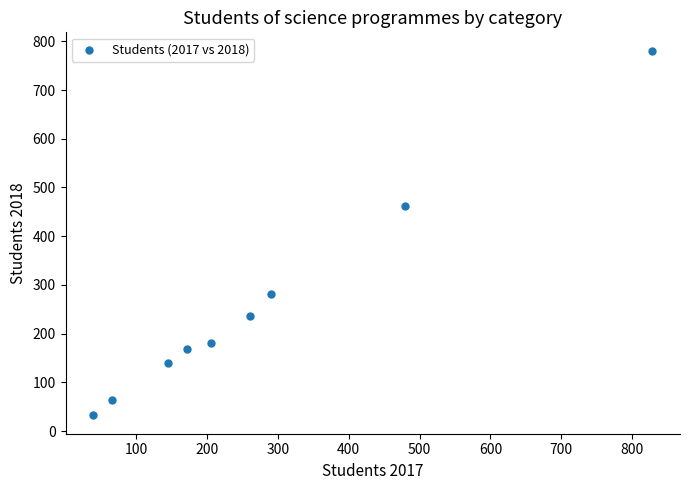

What Y value in the scatter plot is closest to 406?

463